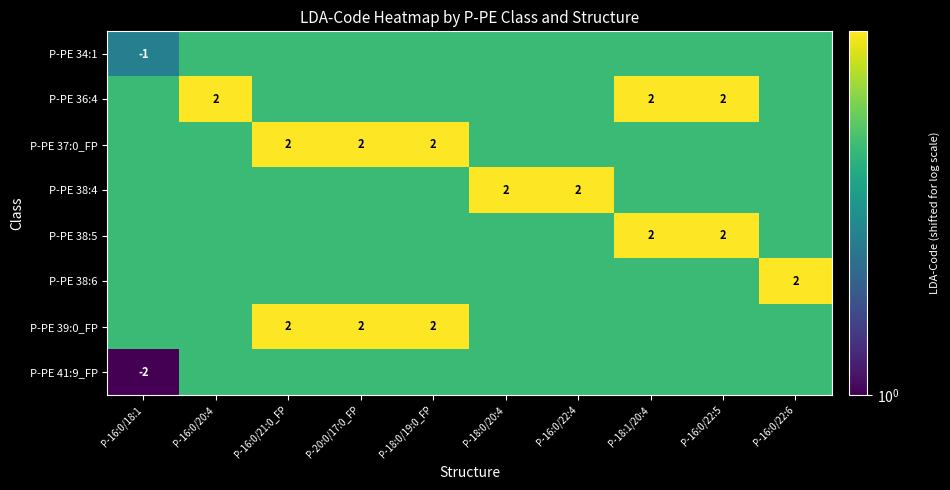

The value of P-PE 39:0_FP at P-20:0/17:0_FP is 2. True or false?

True